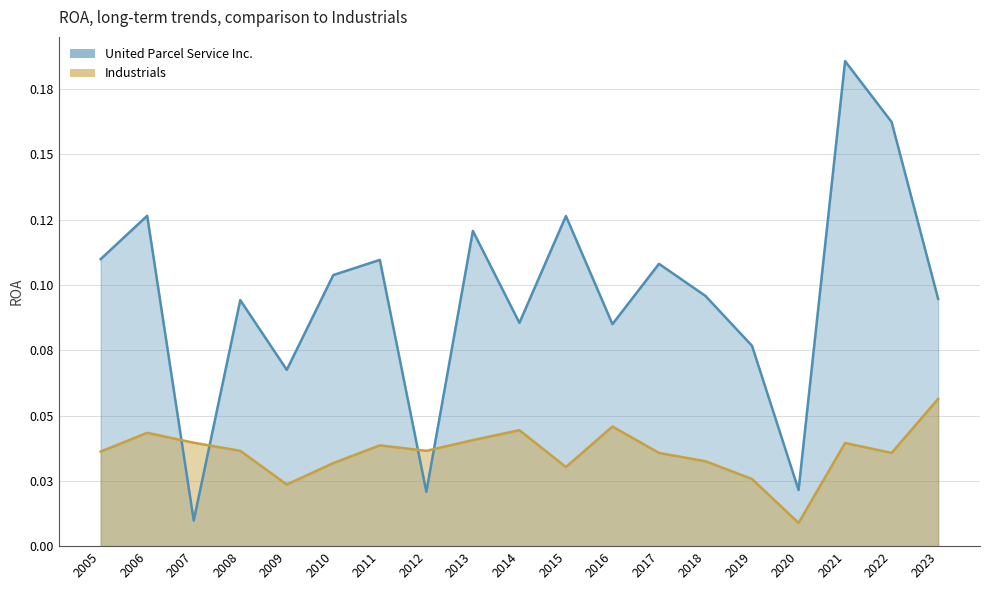

Reading right to left, extract all data points from this chart.

United Parcel Service Inc.: 0.1	0.2	0.2	0.0	0.1	0.1	0.1	0.1	0.1	0.1	0.1	0.0	0.1	0.1	0.1	0.1	0.0	0.1	0.1
Industrials: 0.1	0.0	0.0	0.0	0.0	0.0	0.0	0.0	0.0	0.0	0.0	0.0	0.0	0.0	0.0	0.0	0.0	0.0	0.0